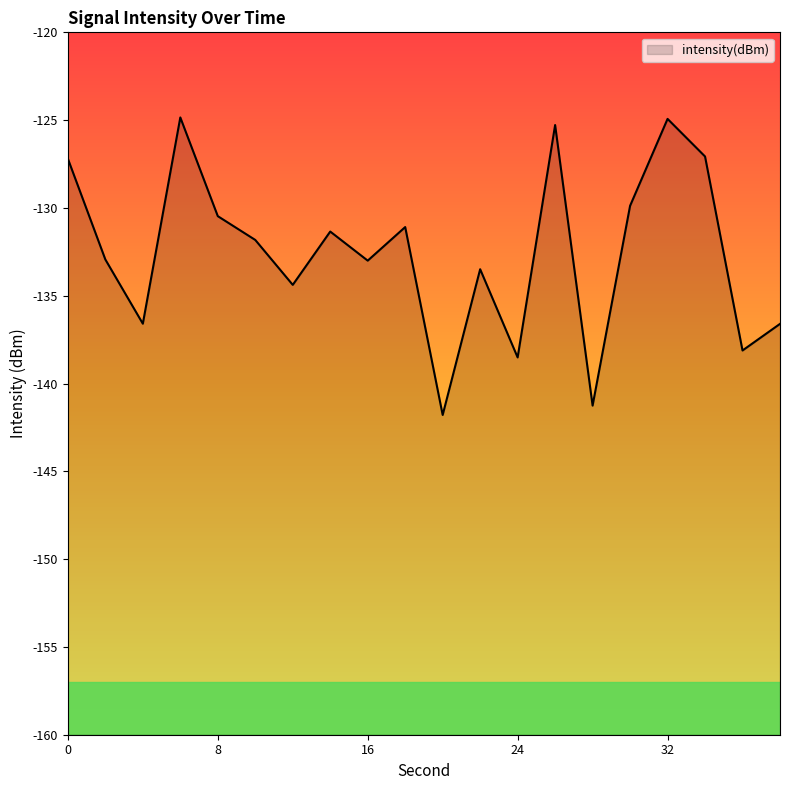

Which has a higher value, 8 or 6?

6